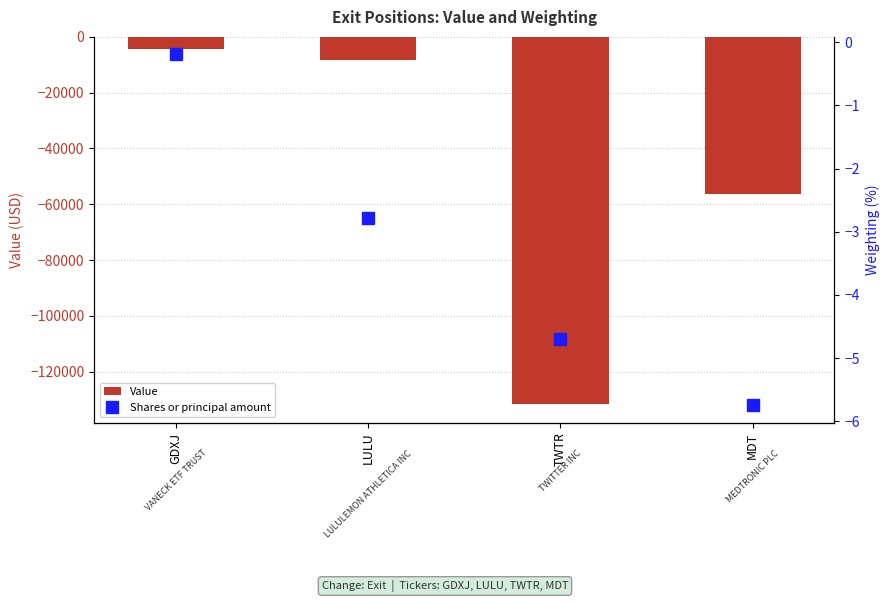

What is the total value across all series at MDT?

-56208.7